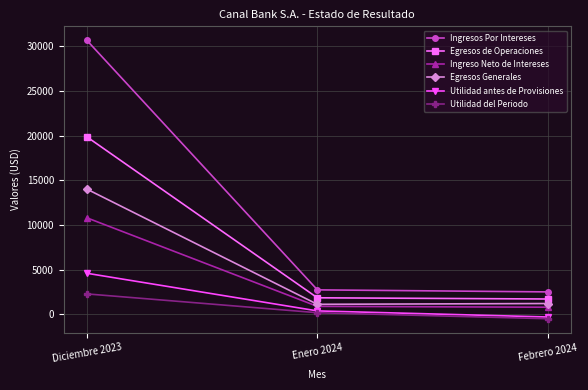

List the series in order of their peak value, lowest first.

Utilidad del Periodo, Utilidad antes de Provisiones, Ingreso Neto de Intereses, Egresos Generales, Egresos de Operaciones, Ingresos Por Intereses